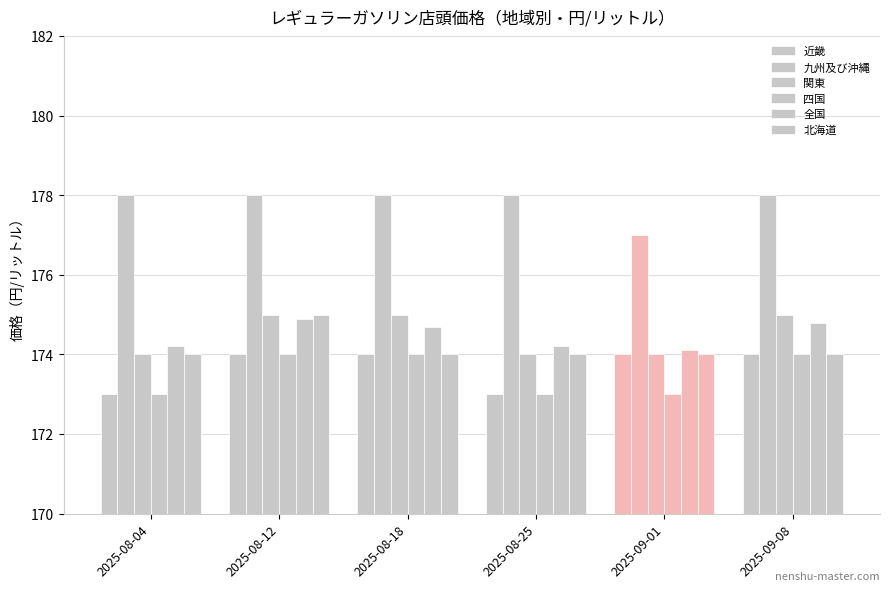

How many data points does each series have?

6